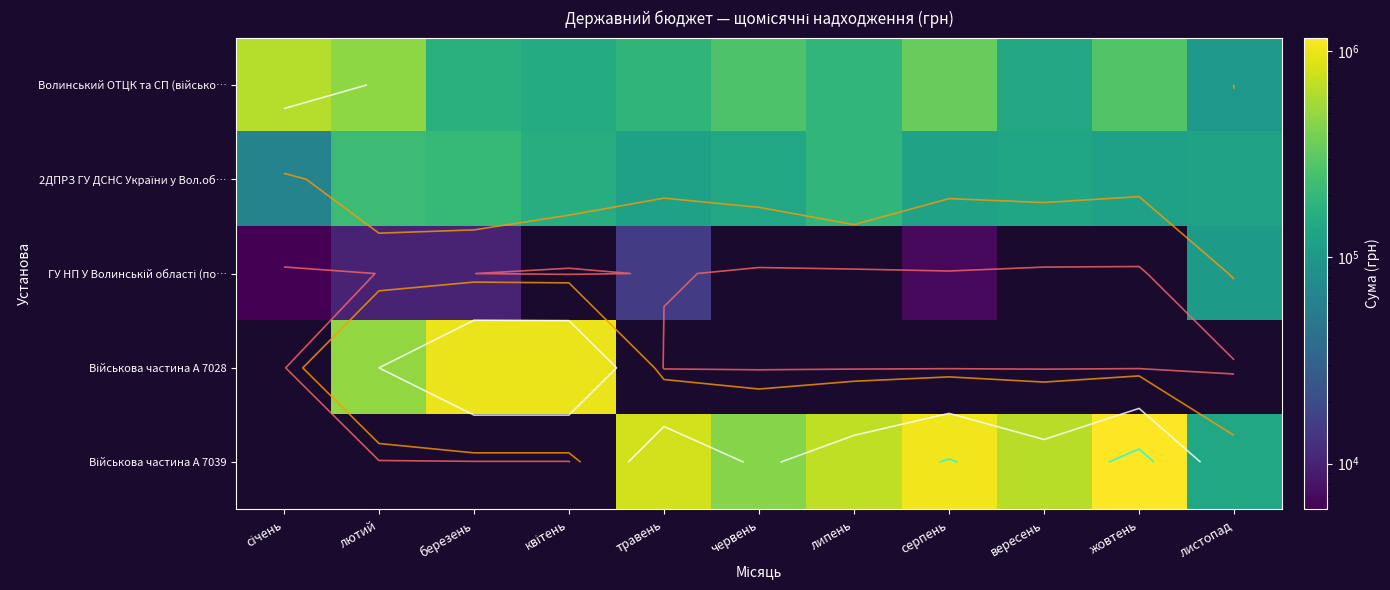

What value does the ГУ НП У Волинській області (по… series have at січень?

6003.6